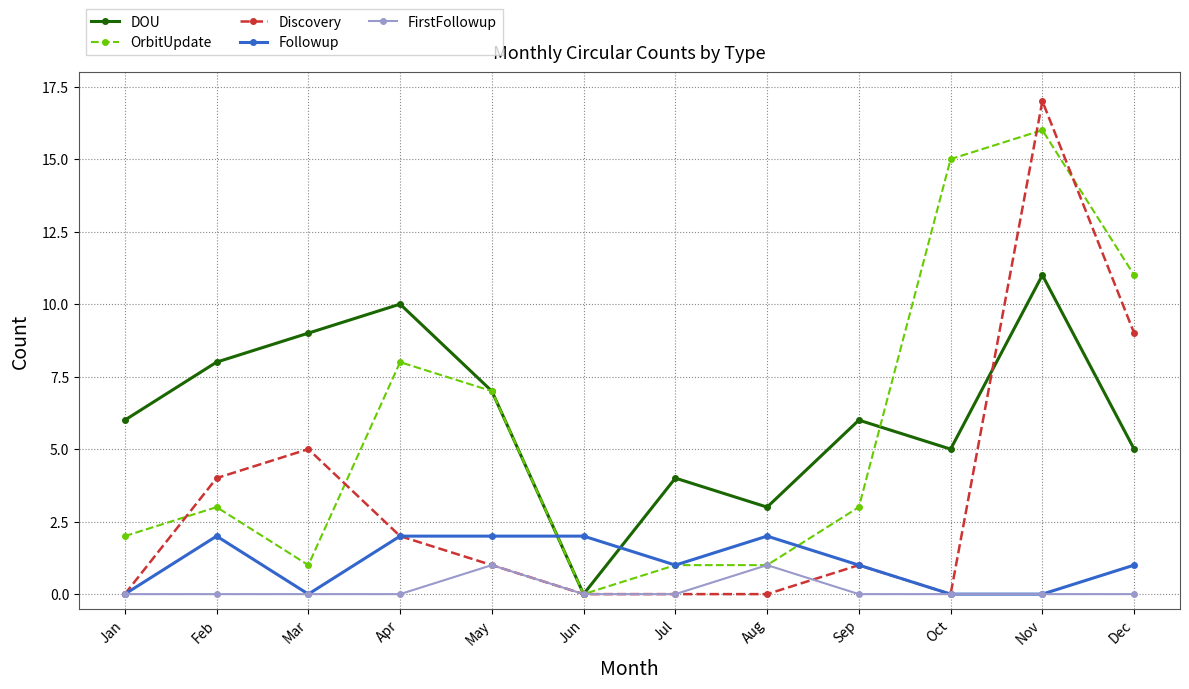

True or false: OrbitUpdate has a value of 1 at Jul.

True